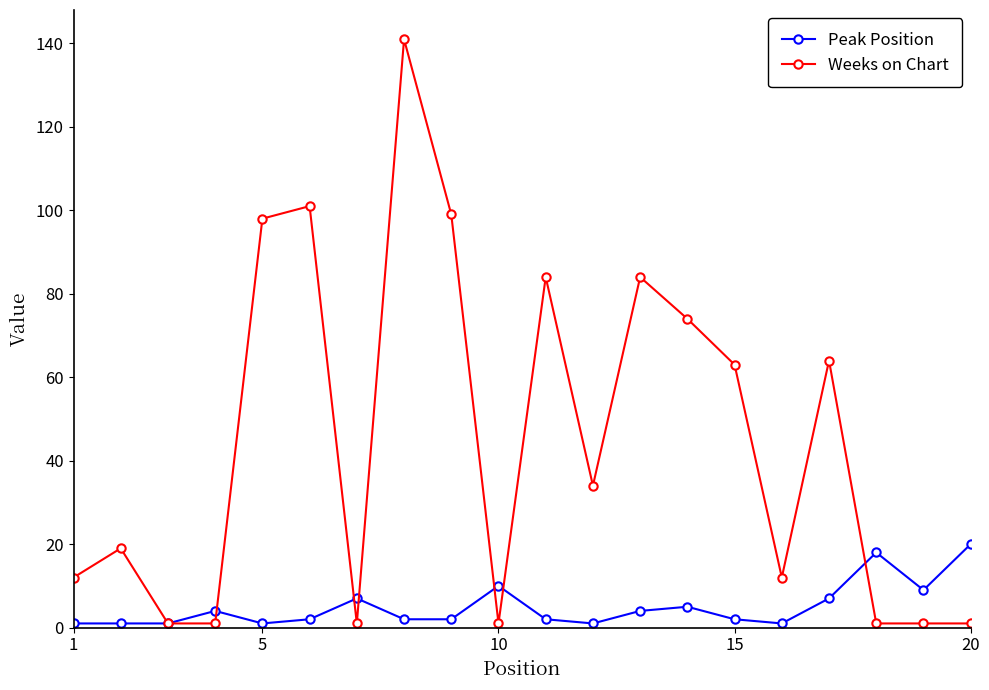

Which series has the widest spread of values?

Weeks on Chart